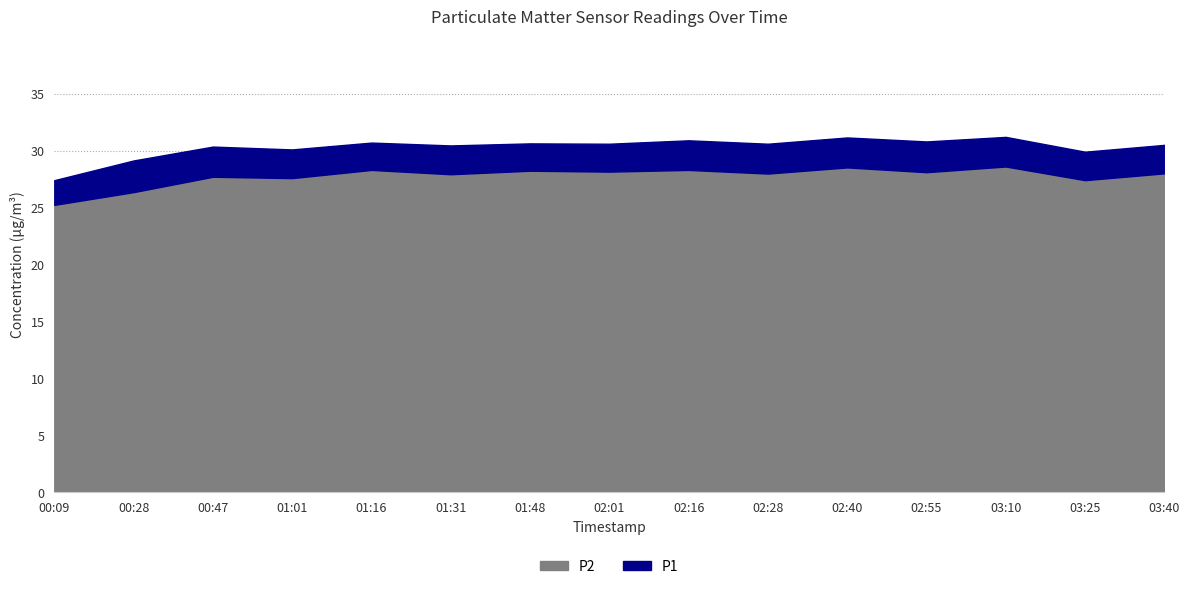

What is the maximum value shown in the chart?

31.2